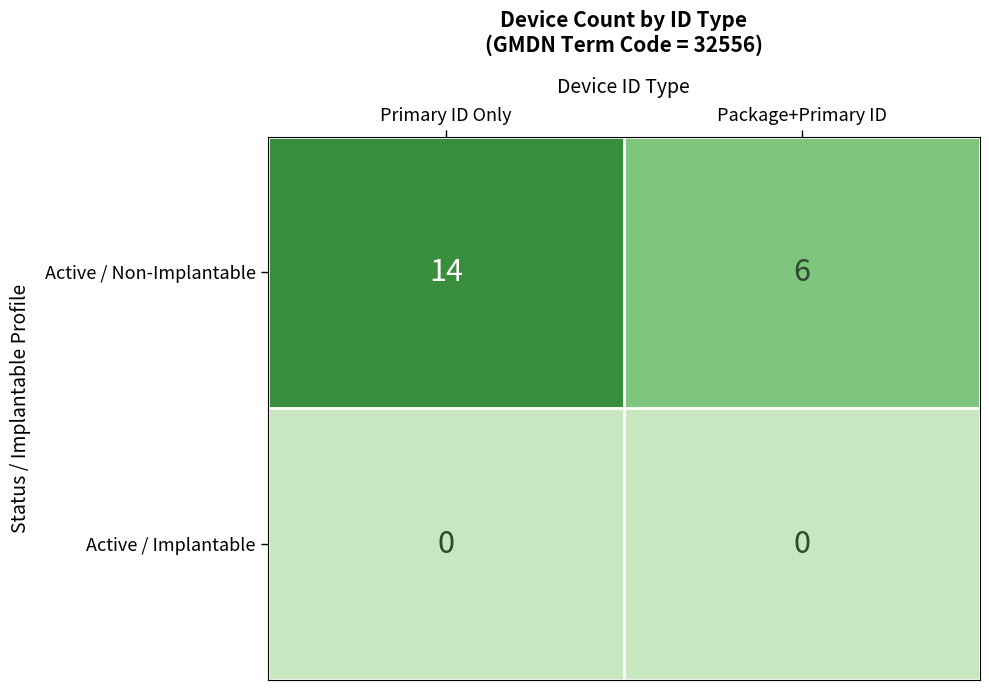

What is the spread (max minus min) of values at Package+Primary ID?

6